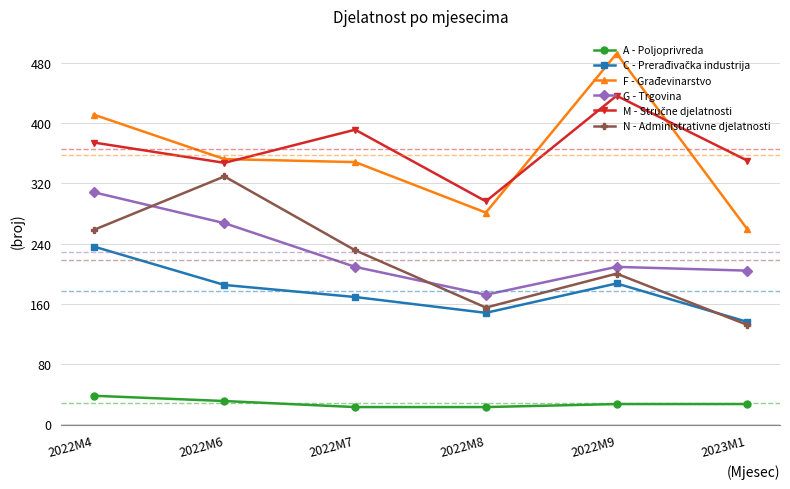

At which category does G - Trgovina reach its first local valley?

2022M8